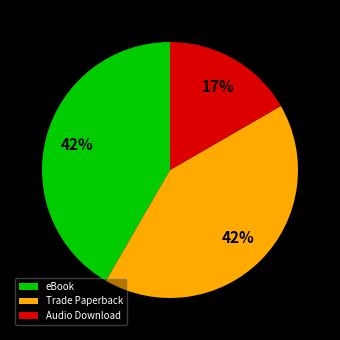

Approximately how many times larger is the value at Trade Paperback compared to Audio Download?

2.5